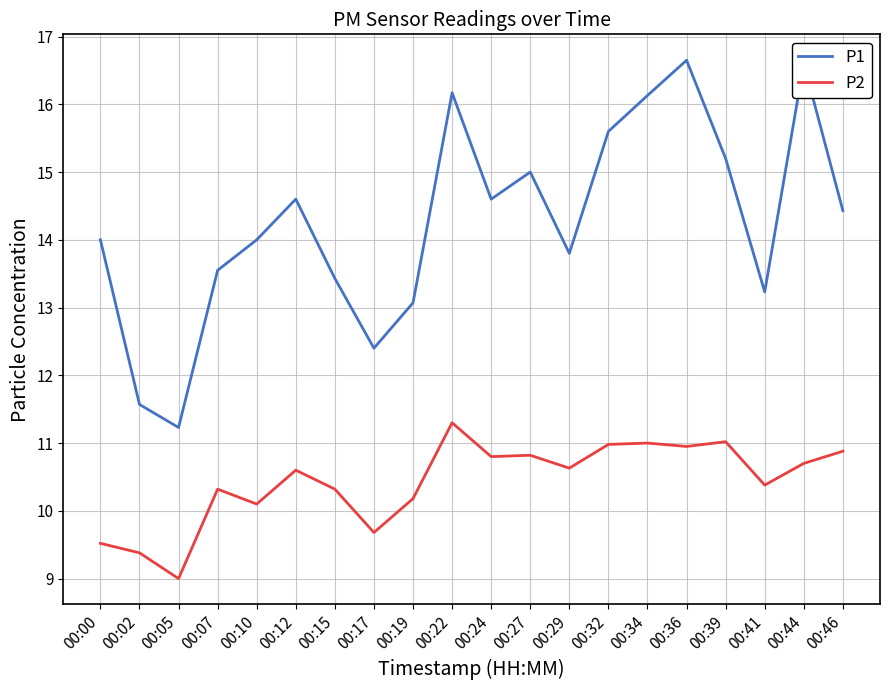

Which category has the lowest value in the P1 series?

00:05